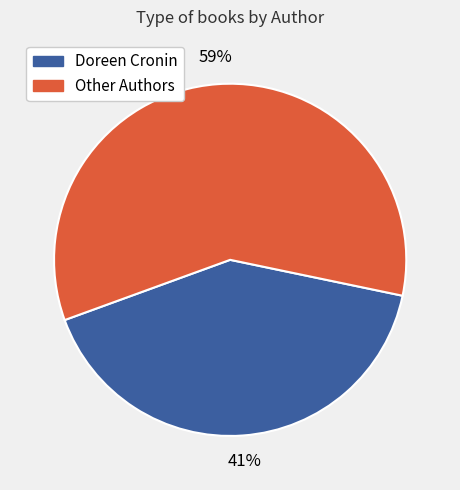

To the nearest percent, what is the difference between the largest and smallest slice percentages?

18%